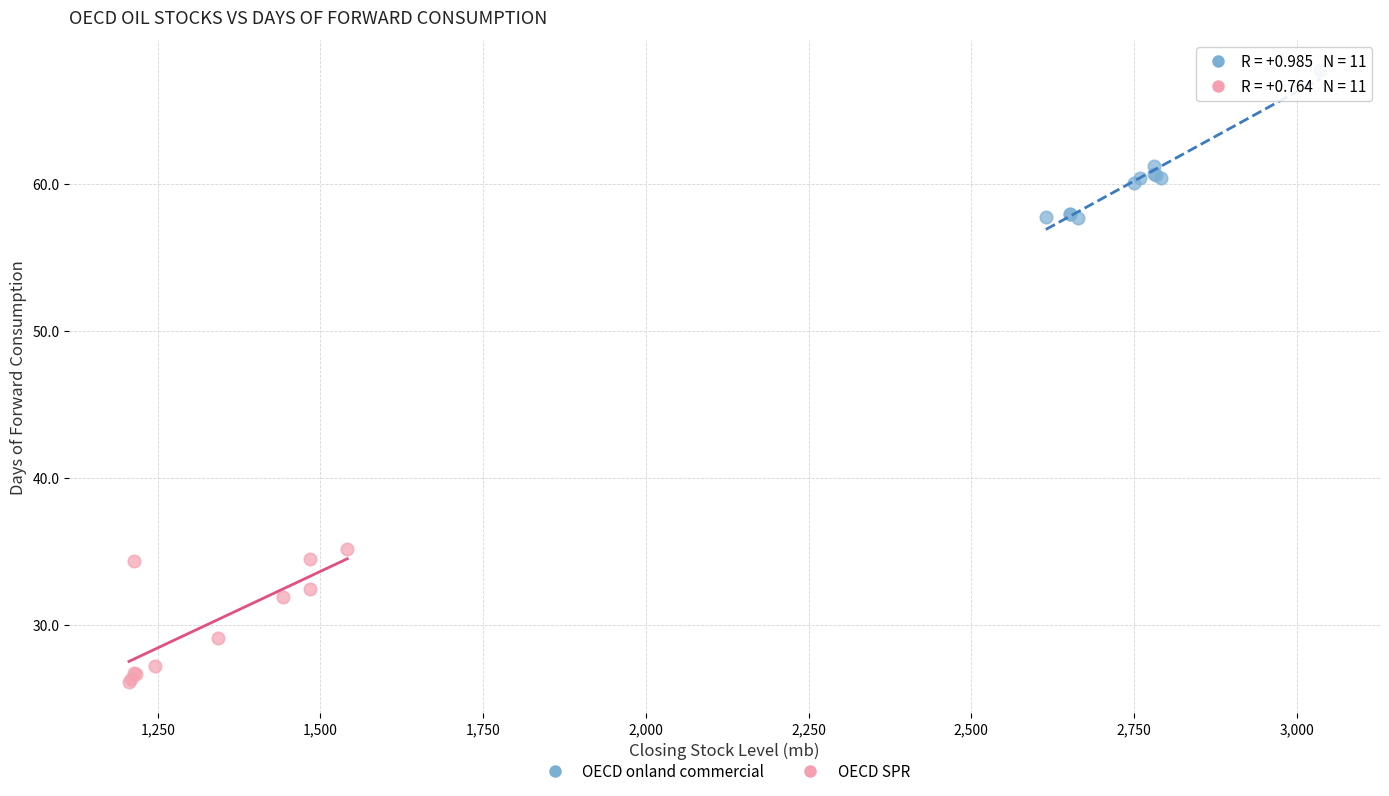

Which series contains the lowest Y value?

OECD SPR